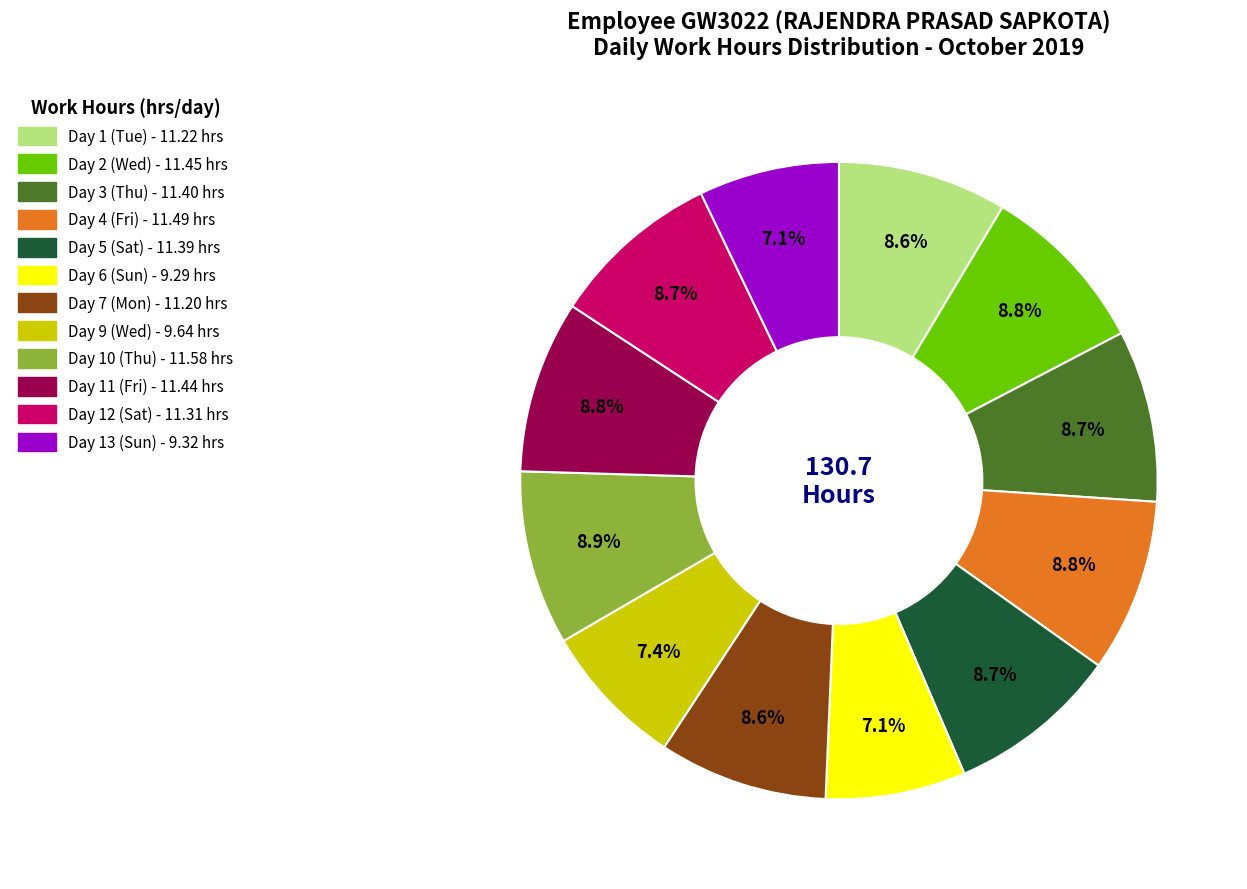

Do Day 6 (Sun) and Day 9 (Wed) together represent more than half of the pie?

No